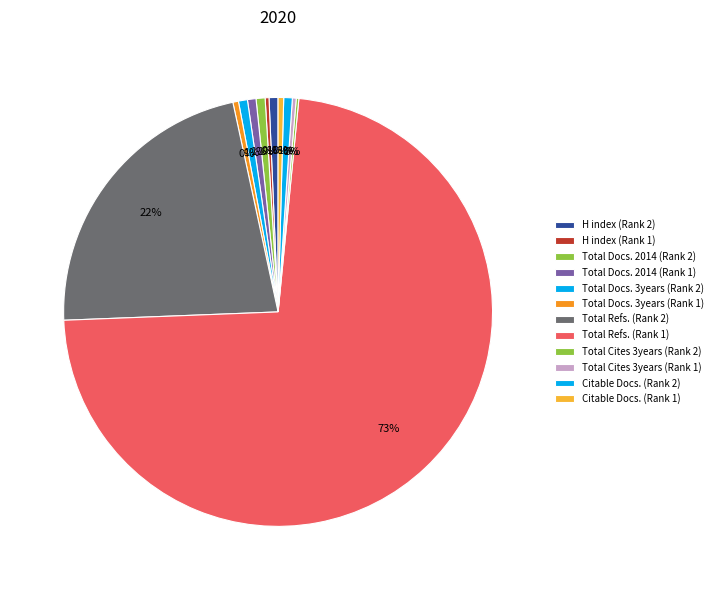

To the nearest percent, what portion does H index (Rank 2) represent?

1%